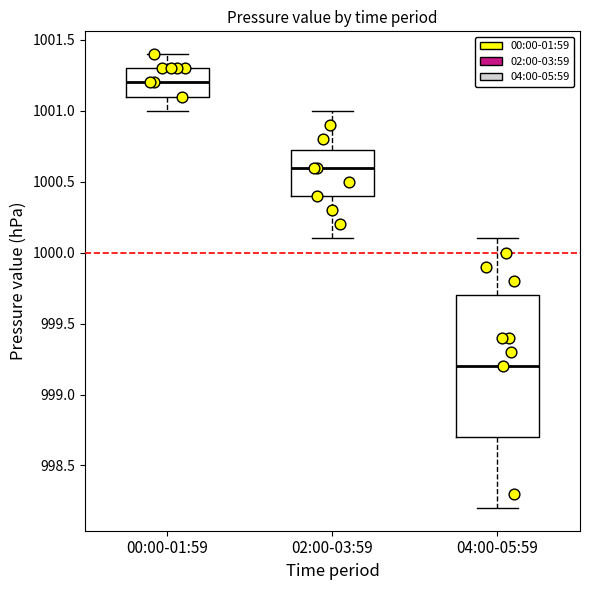

Which box is the tallest, from its lower edge to its upper edge?

04:00-05:59